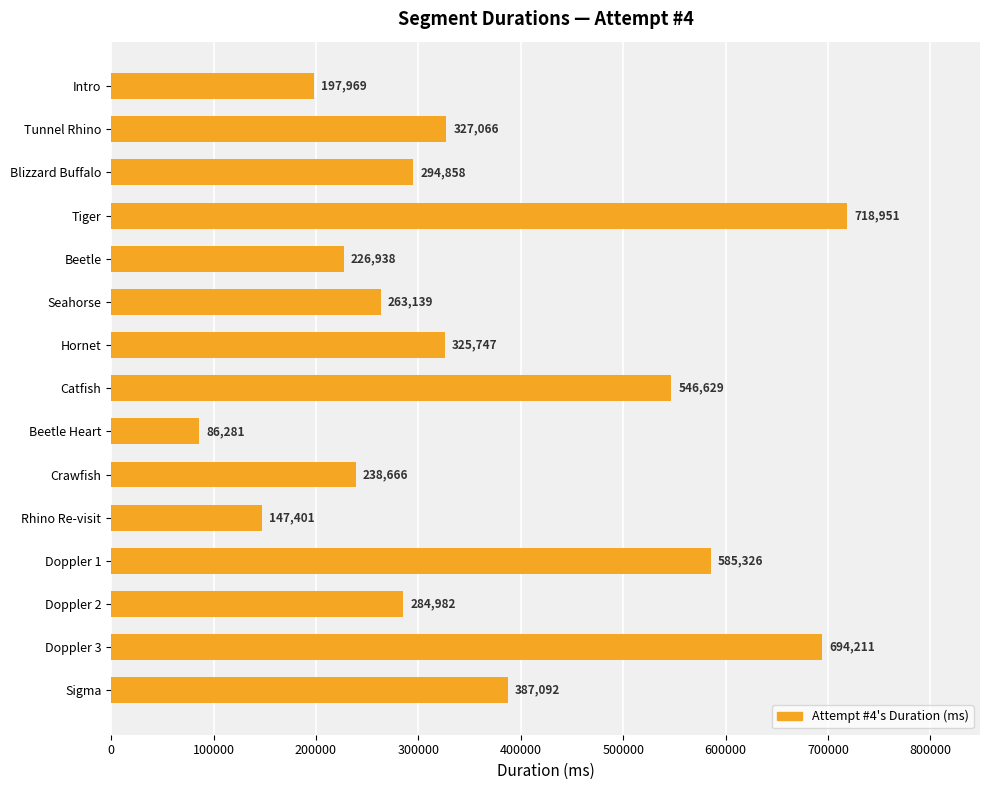

Reading top to bottom, extract all data points from this chart.

197969	327066	294858	718951	226938	263139	325747	546629	86281	238666	147401	585326	284982	694211	387092